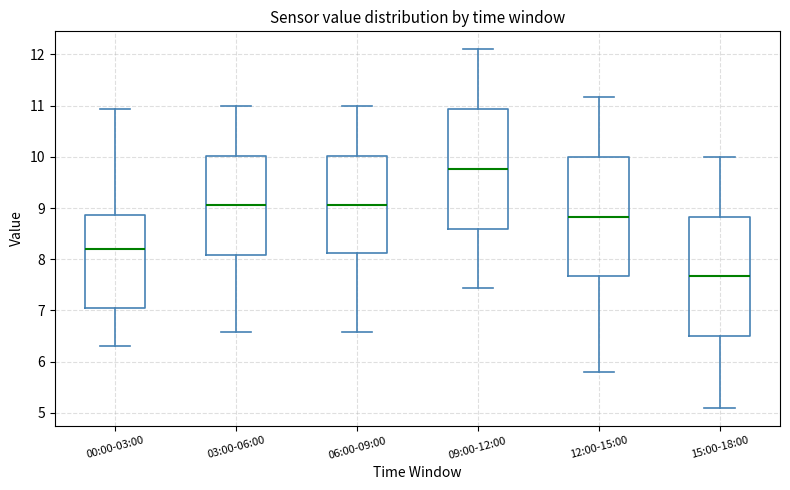

Which box has the lowest median line?

15:00-18:00